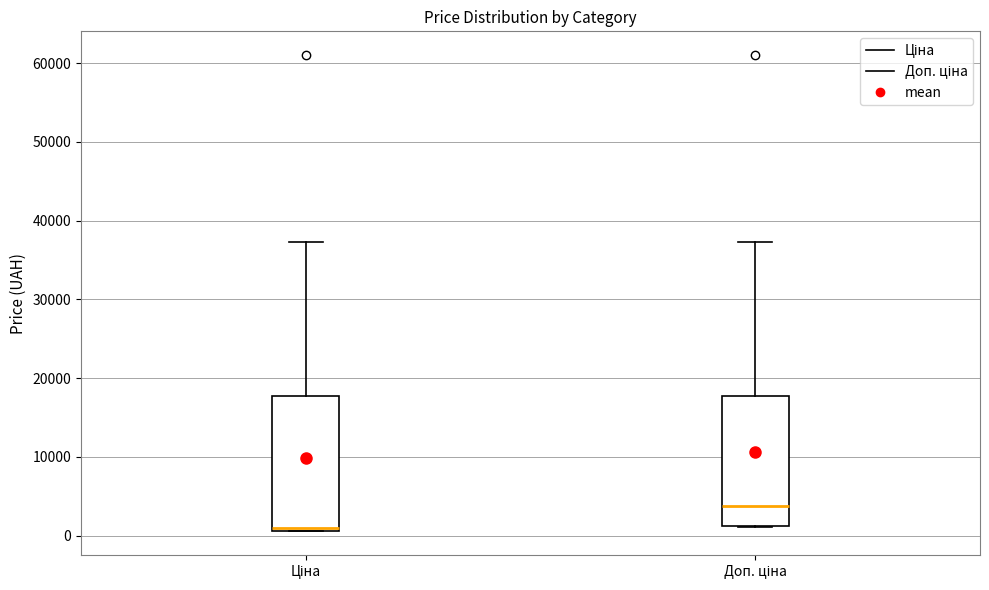

Which box's median line is the highest?

Доп. ціна